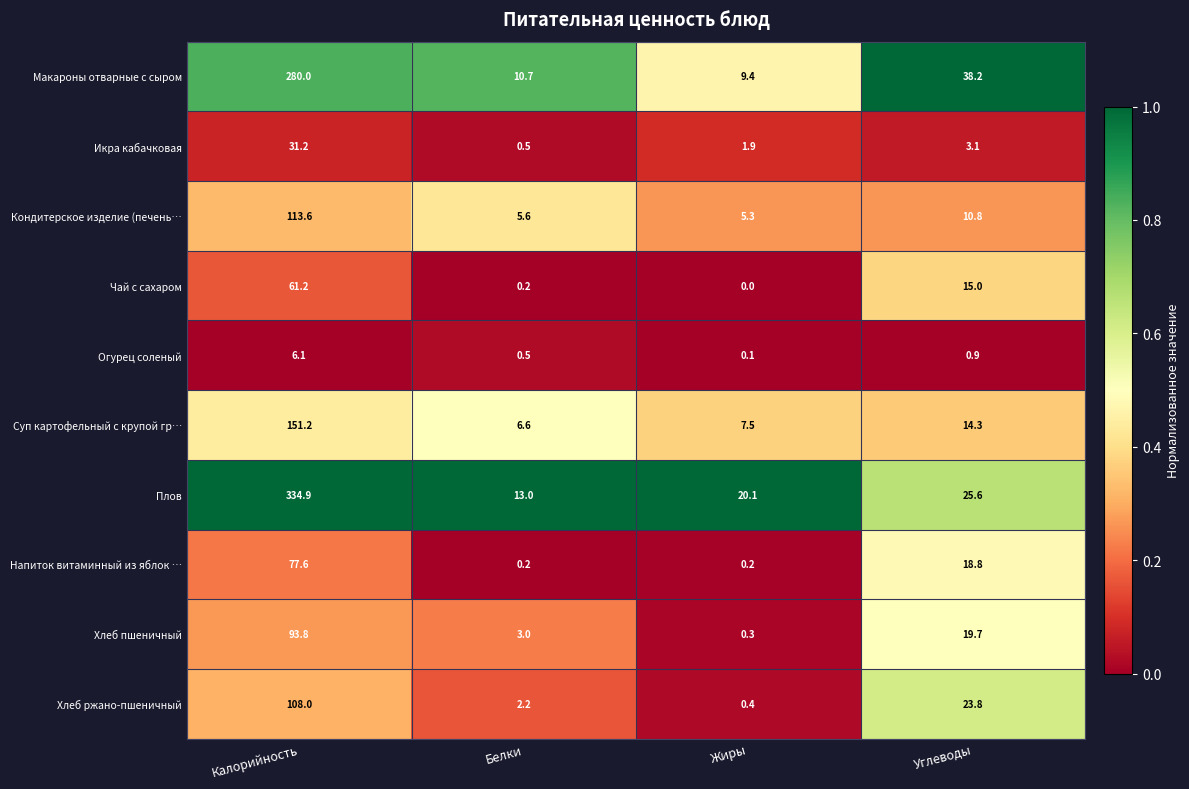

What is the difference between the highest and lowest values at Углеводы?

37.3